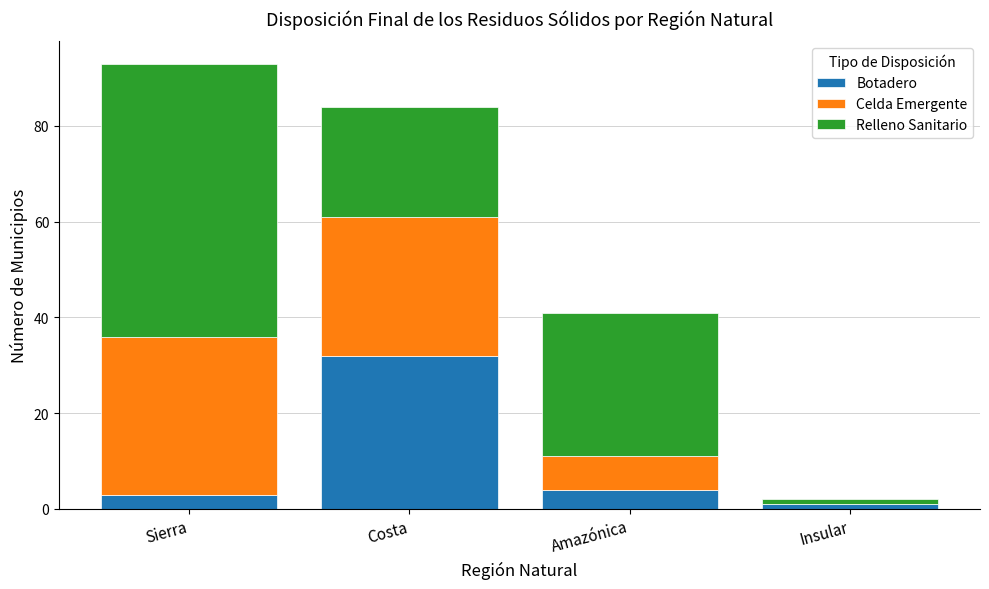

What is the total value across all series at Costa?

84